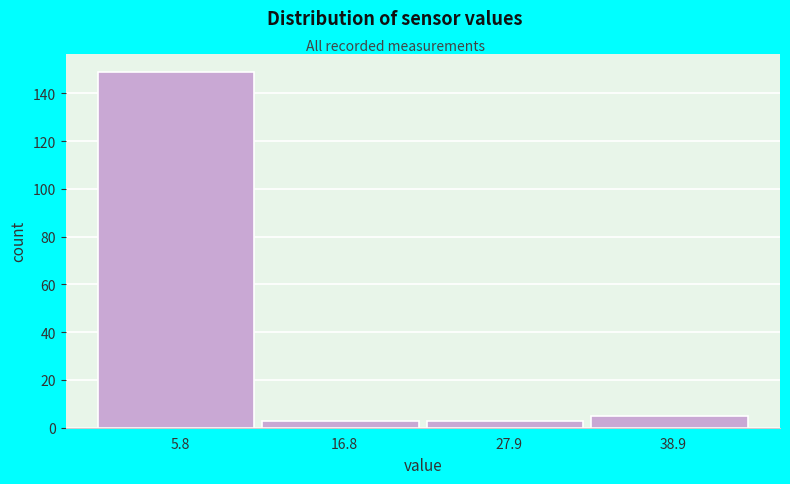

Reading left to right, transcribe this chart: for each bar, give the range it covers on the x-axis and its height. Neither the bar edges nor the heights are printed on the chart, so give them approximately, as read against the axes.

0 to 12: 150
12 to 22: 4
22 to 34: 4
34 to 44: 6